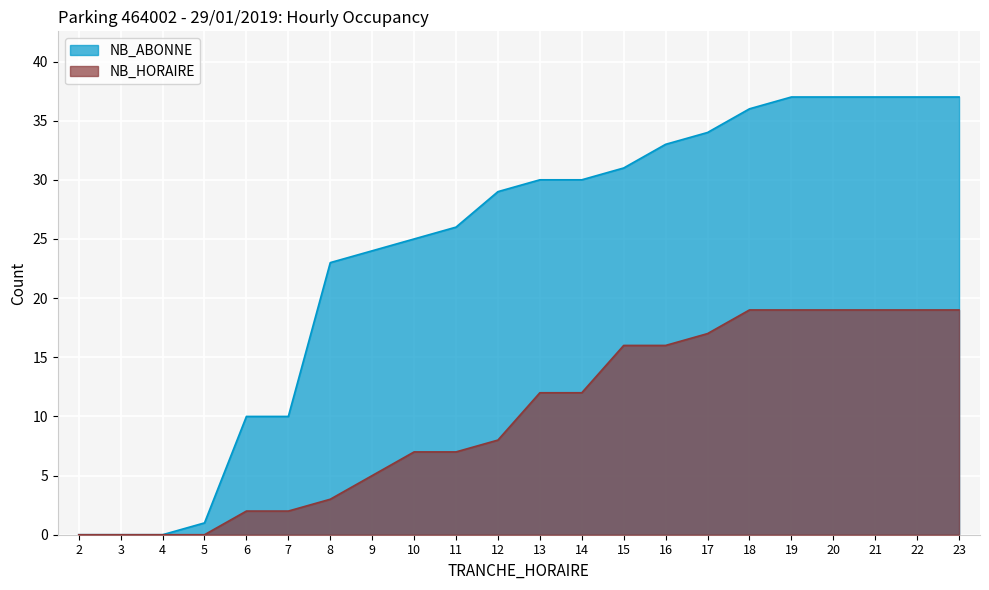

Where is NB_HORAIRE nearest to the value 9?

12